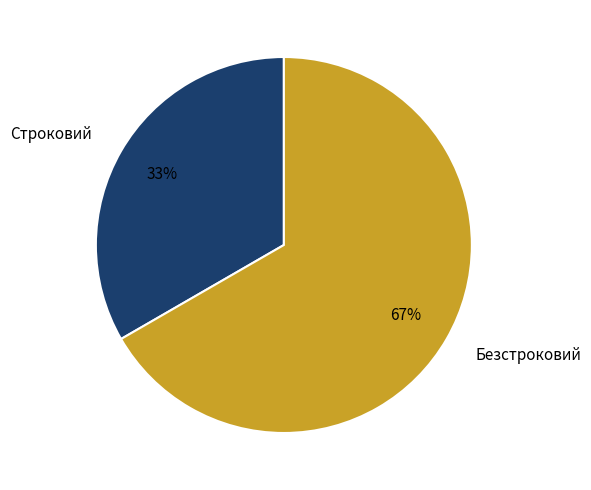

What is the ratio of the value at Строковий to the value at Безстроковий?

0.5